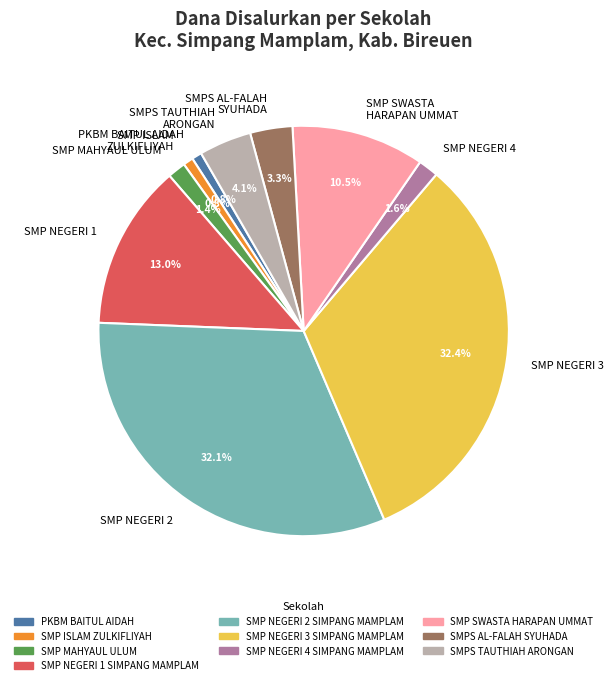

Does any single category account for the majority?

No